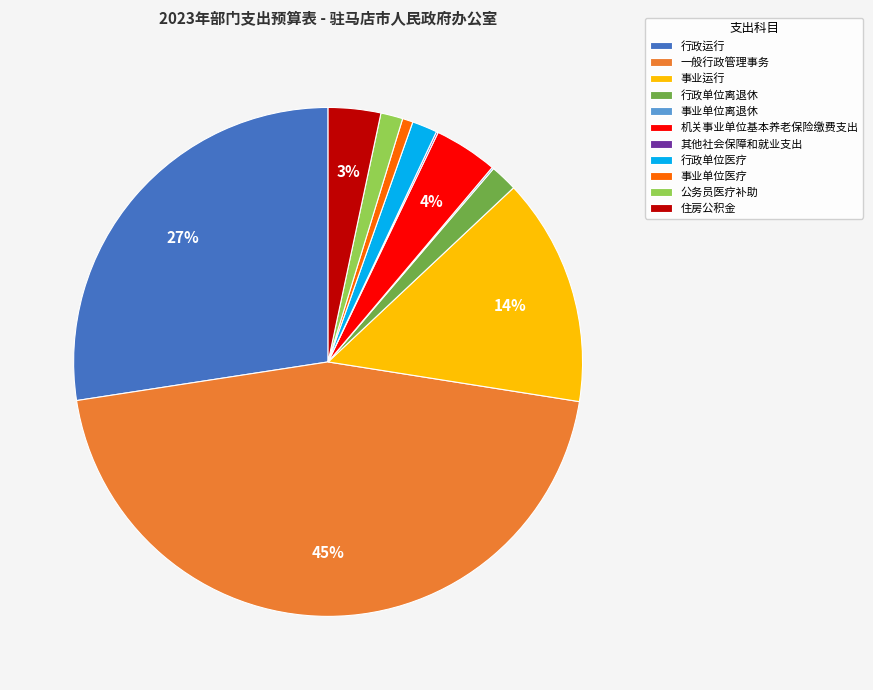

Which has a higher value, 公务员医疗补助 or 住房公积金?

住房公积金